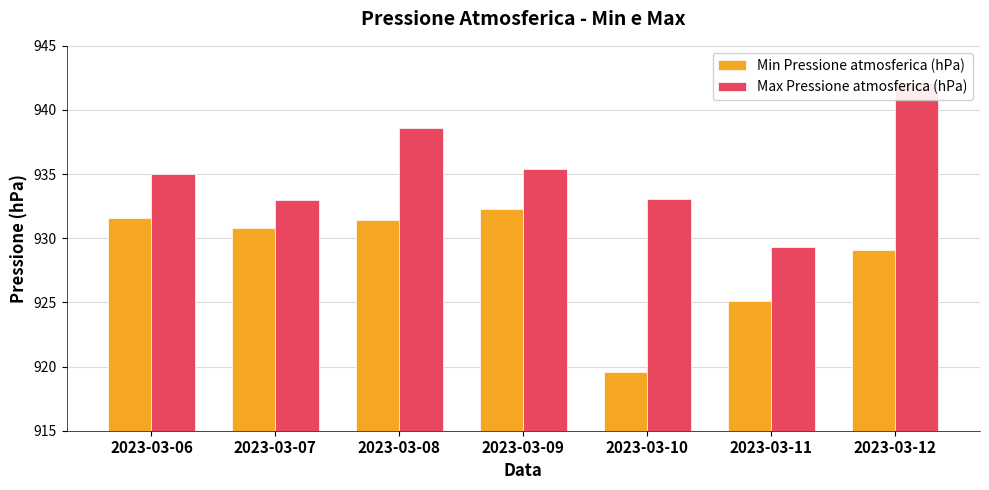

True or false: Max Pressione atmosferica (hPa) has a value of 942.1 at 2023-03-12.

True